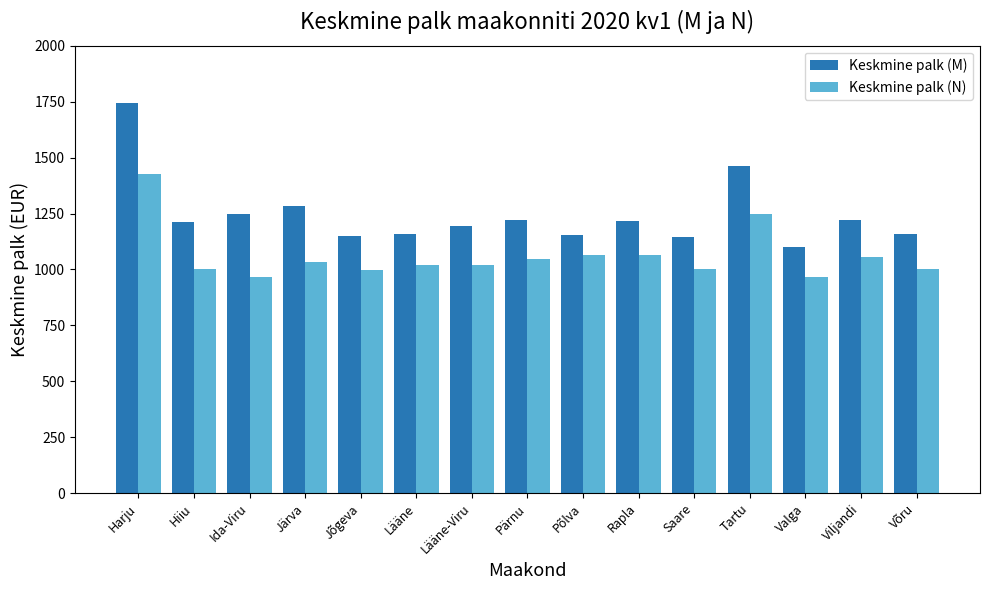

At Tartu, list the series in order from largest to smallest.

Keskmine palk (M), Keskmine palk (N)